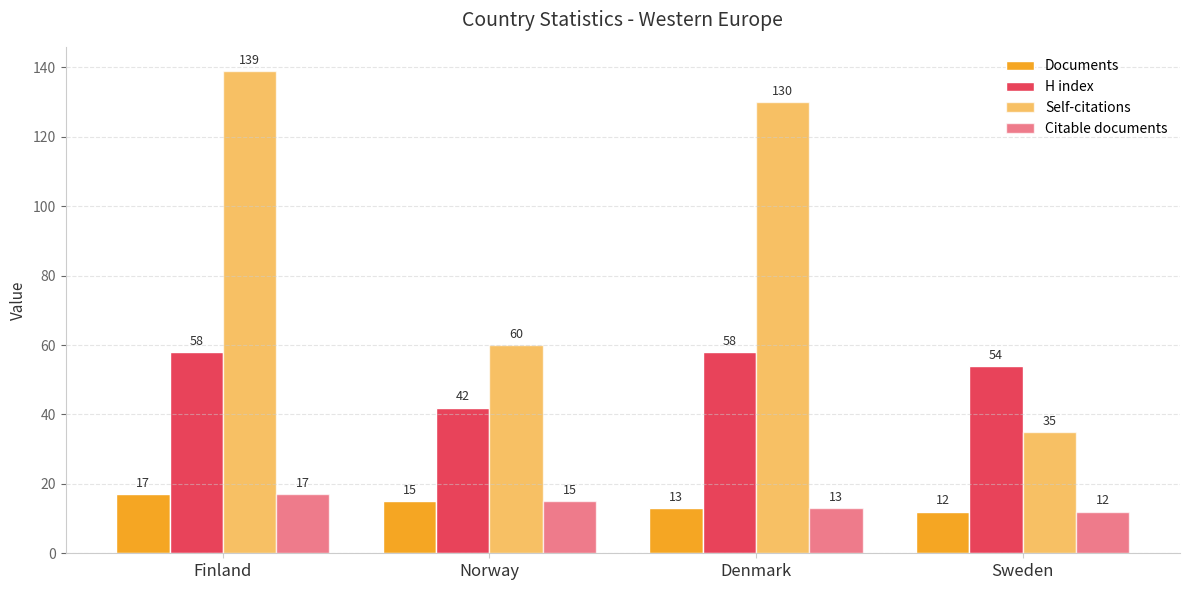

How many data points in H index are less than 58?

2